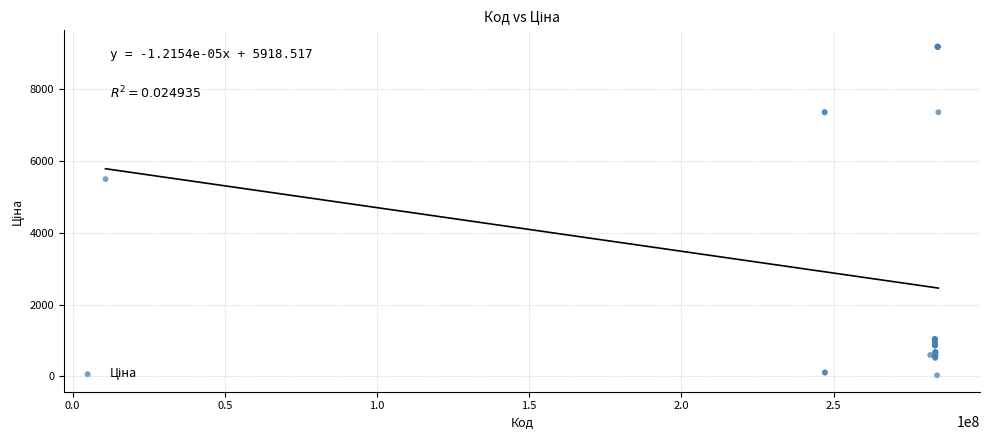

What Y value in the scatter plot is closest to 4608?

5497.3